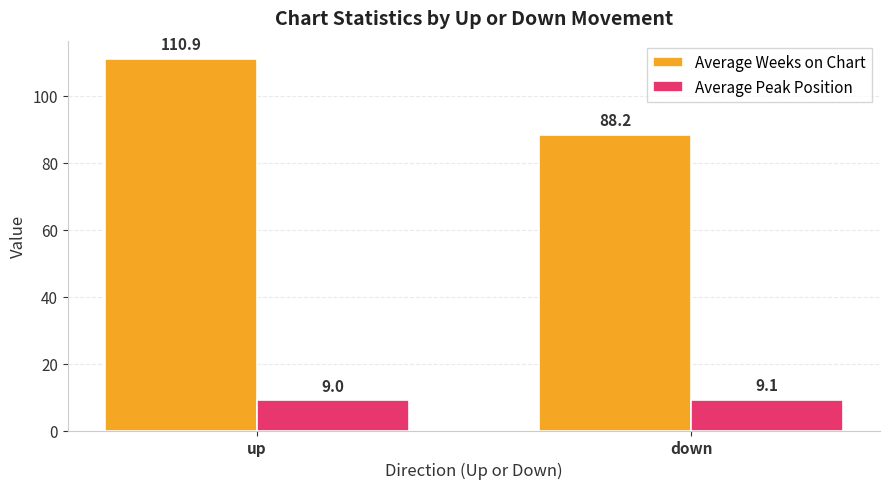

What is the difference between the Average Peak Position values at up and down?

0.1